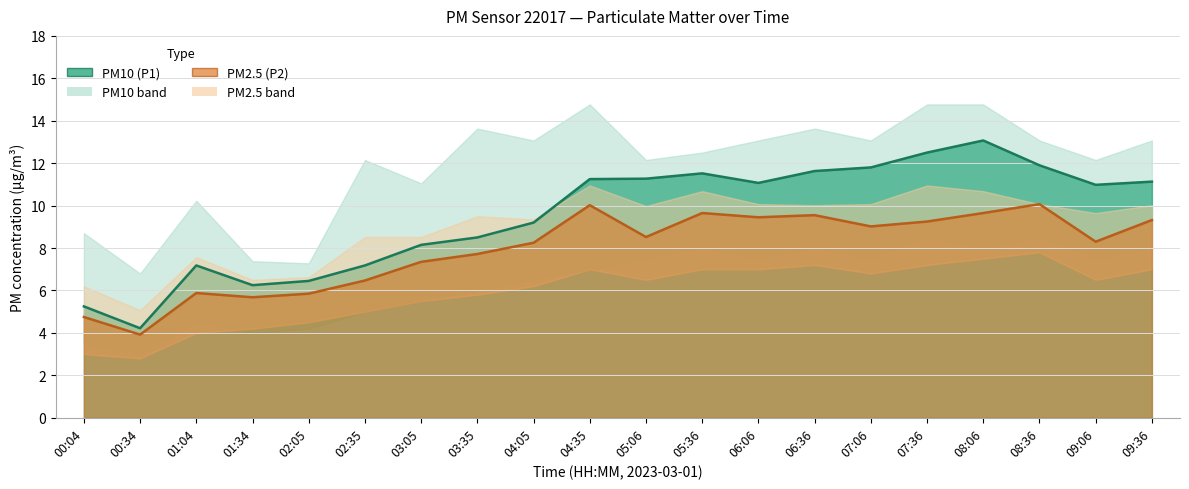

List the series in order of their overall mean, lowest first.

P2, P1